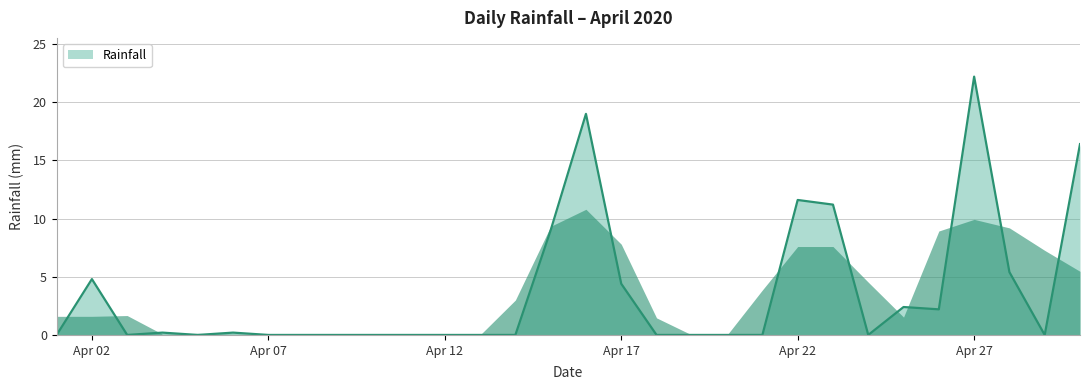

What is the greatest value displayed?

22.2